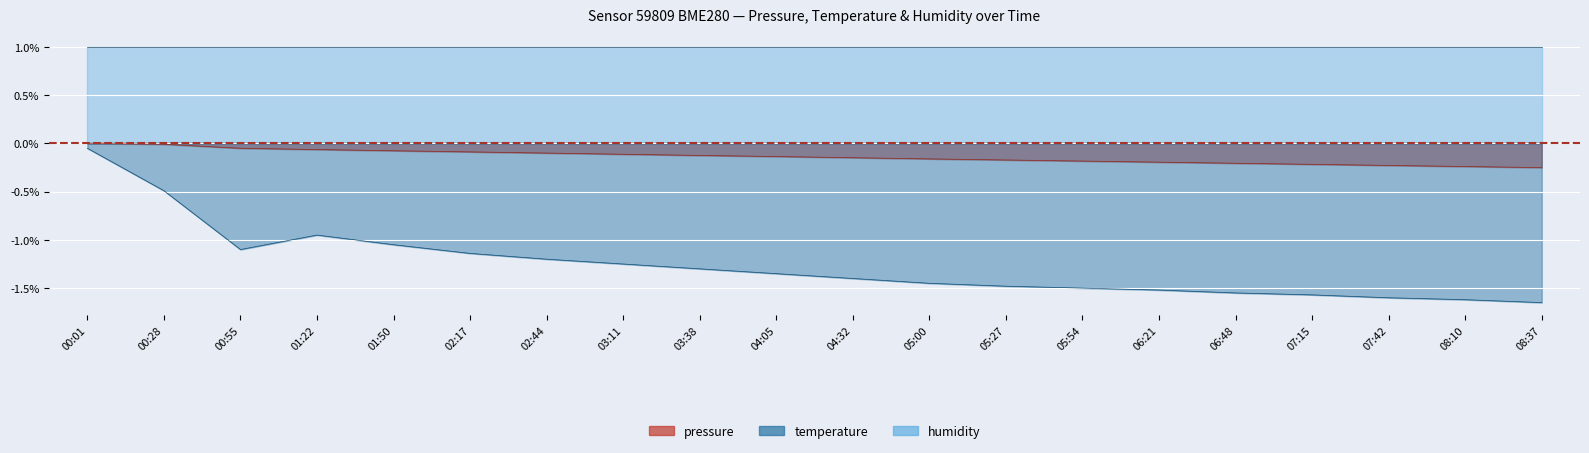

Rank the categories by humidity value from highest to lowest.

00:01, 00:28, 00:55, 01:22, 01:50, 02:17, 02:44, 03:11, 03:38, 04:05, 04:32, 05:00, 05:27, 05:54, 06:21, 06:48, 07:15, 07:42, 08:10, 08:37